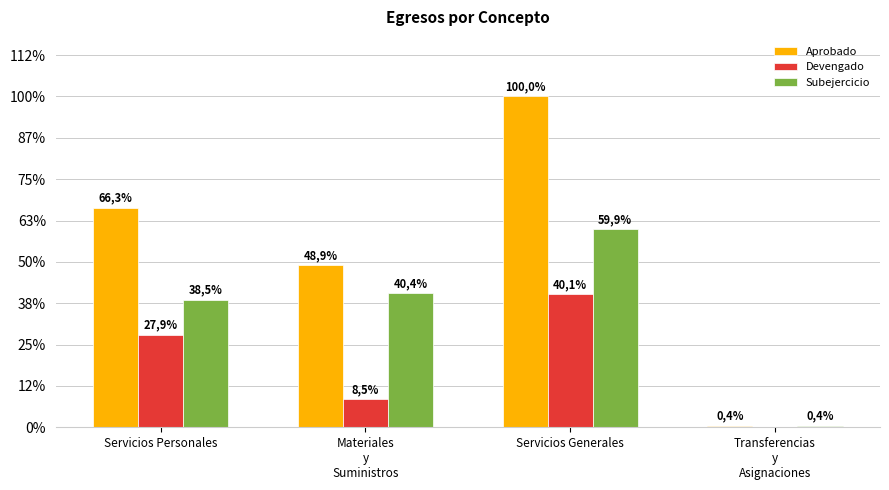

What is the difference between the Aprobado values at Transferencias
y
Asignaciones and Servicios Personales?

853624.0